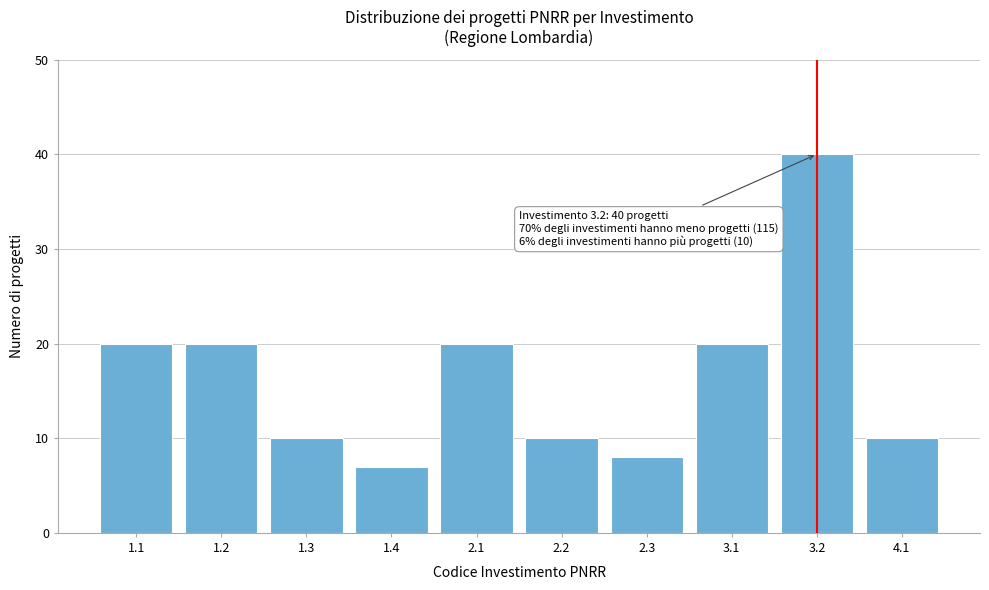

Reading right to left, extract all data points from this chart.

4.1=10	3.2=40	3.1=20	2.3=8	2.2=10	2.1=20	1.4=7	1.3=10	1.2=20	1.1=20